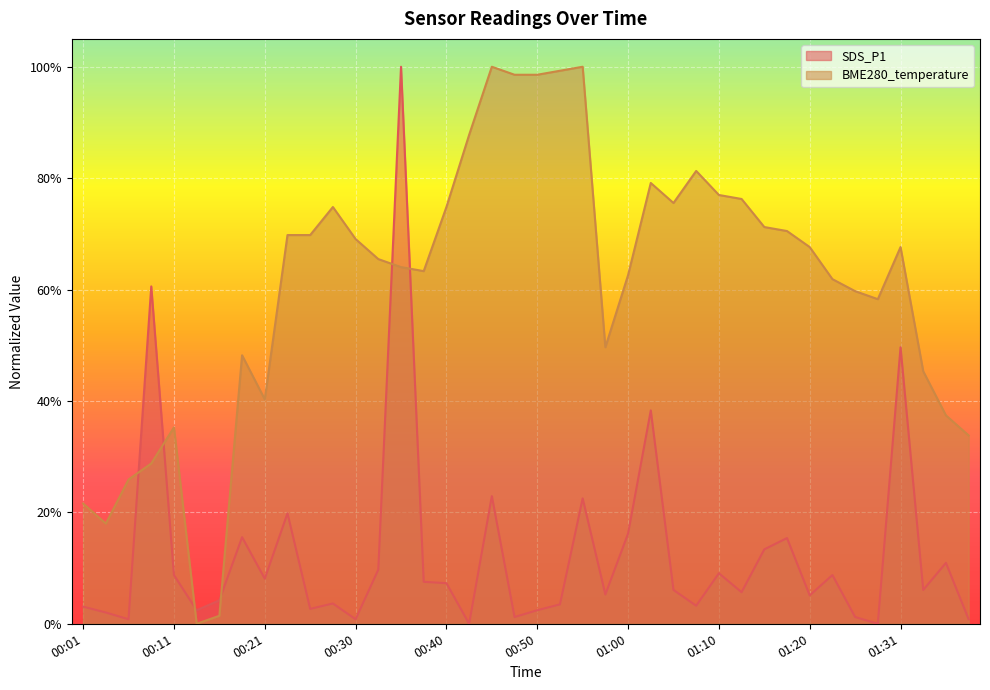

Reading left to right, what are all the values shown in this chart?

SDS_P1: 0.0	0.0	0.0	0.6	0.1	0.0	0.0	0.2	0.1	0.2	0.0	0.0	0.0	0.1	1.0	0.1	0.1	0.0	0.2	0.0	0.0	0.0	0.2	0.1	0.2	0.4	0.1	0.0	0.1	0.1	0.1	0.2	0.1	0.1	0.0	0.0	0.5	0.1	0.1	0.0
BME280_temperature: 0.2	0.2	0.3	0.3	0.4	0.0	0.0	0.5	0.4	0.7	0.7	0.7	0.7	0.7	0.6	0.6	0.7	0.9	1.0	1.0	1.0	1.0	1.0	0.5	0.6	0.8	0.8	0.8	0.8	0.8	0.7	0.7	0.7	0.6	0.6	0.6	0.7	0.5	0.4	0.3